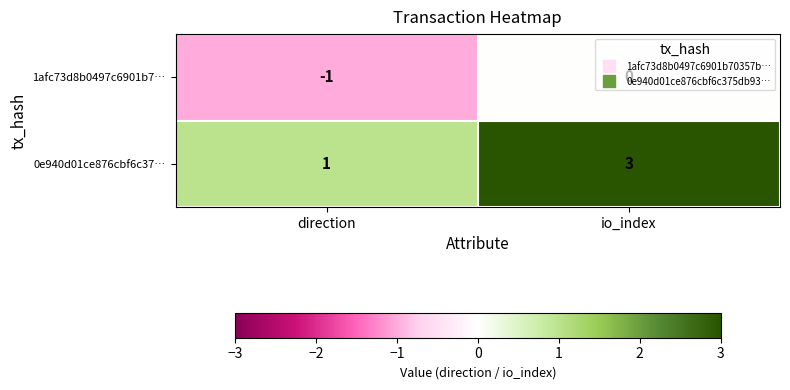

What is the greatest value displayed?

3